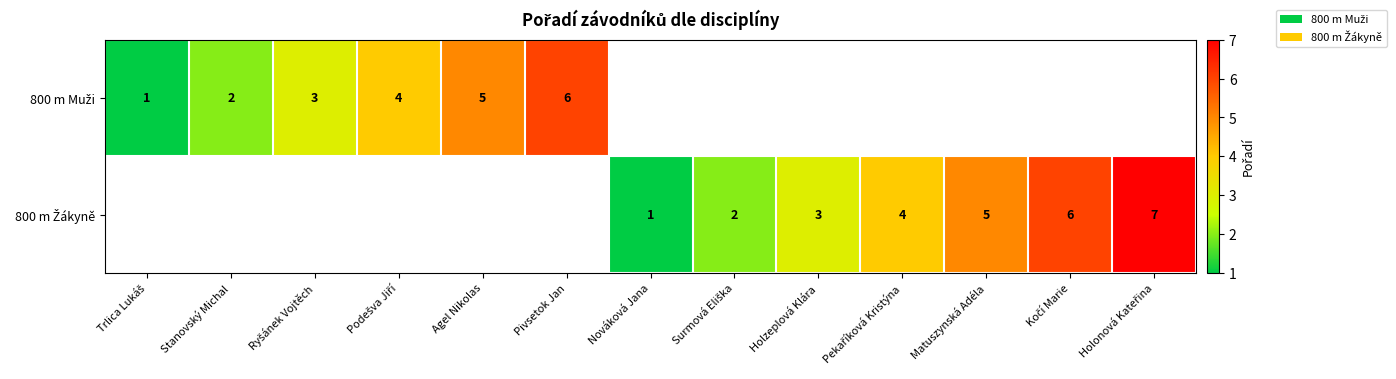

How many data points does each series have?

13